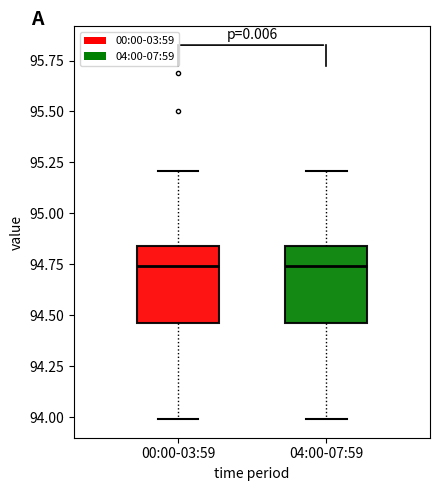

Reading left to right, read every box against the y-axis: the position of its median line, the range the box covers, and the ends of its whiskers. The values are not printed on the chart, so give them approximately, as read against the axis.

00:00-03:59: median 94.75, box 94.45 to 94.85, whiskers 94.00 to 95.20
04:00-07:59: median 94.75, box 94.45 to 94.85, whiskers 94.00 to 95.20